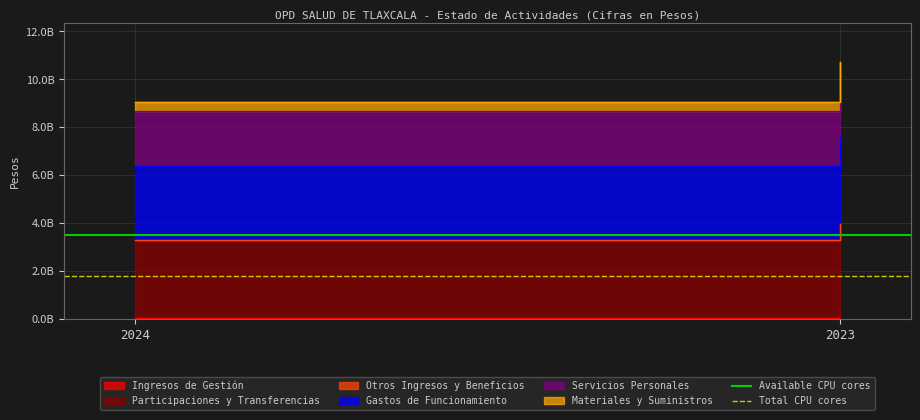

How many categories are shown in the chart?

2